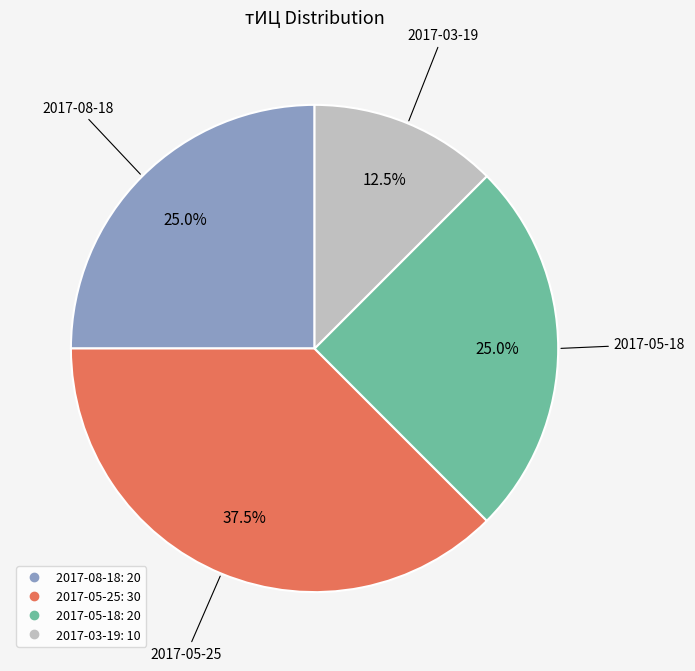

To the nearest percent, what is the difference between the largest and smallest slice percentages?

25%